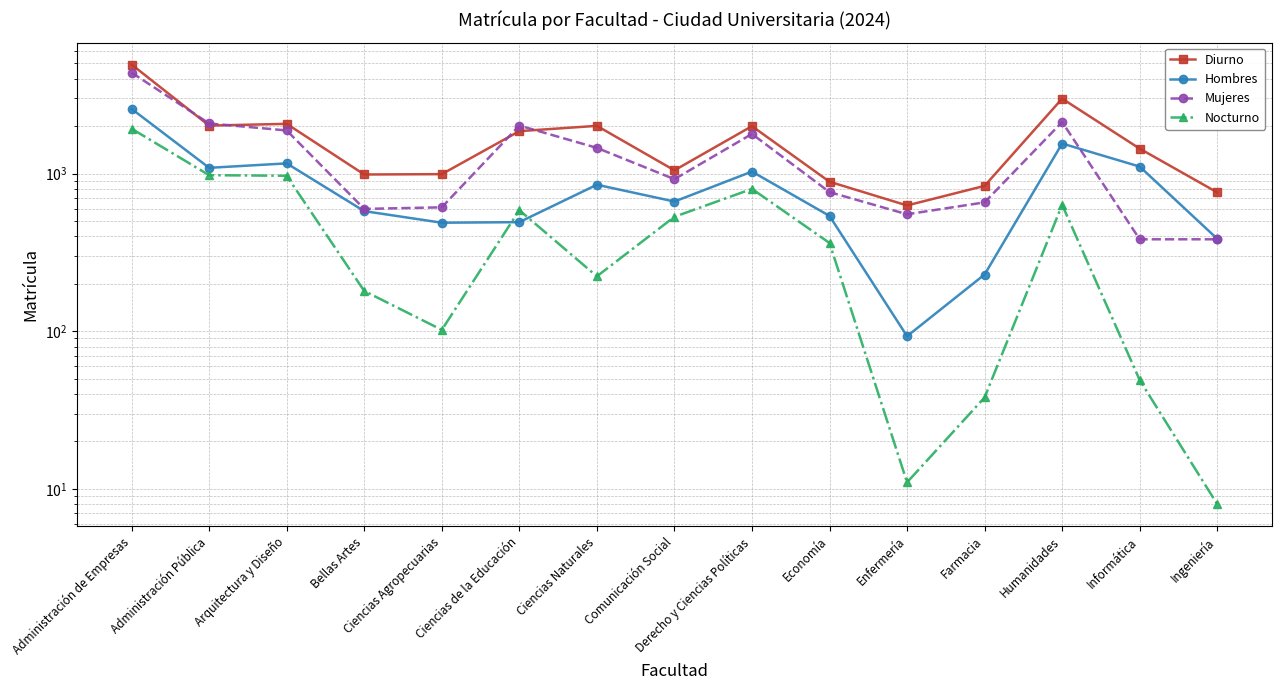

Between Ciencias Agropecuarias and Enfermería, which series saw the biggest shift?

Hombres